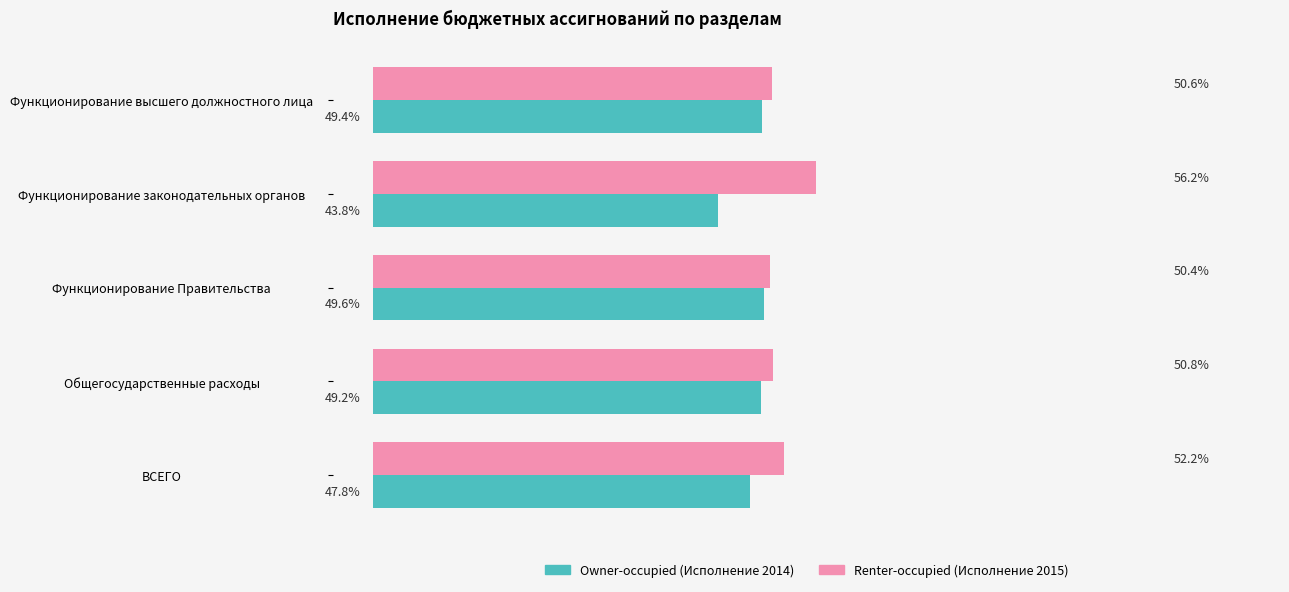

Is the value of Renter-occupied (Исполнение 2015) at ВСЕГО greater than the value of Owner-occupied (Исполнение 2014) at Функционирование высшего должностного лица?

Yes